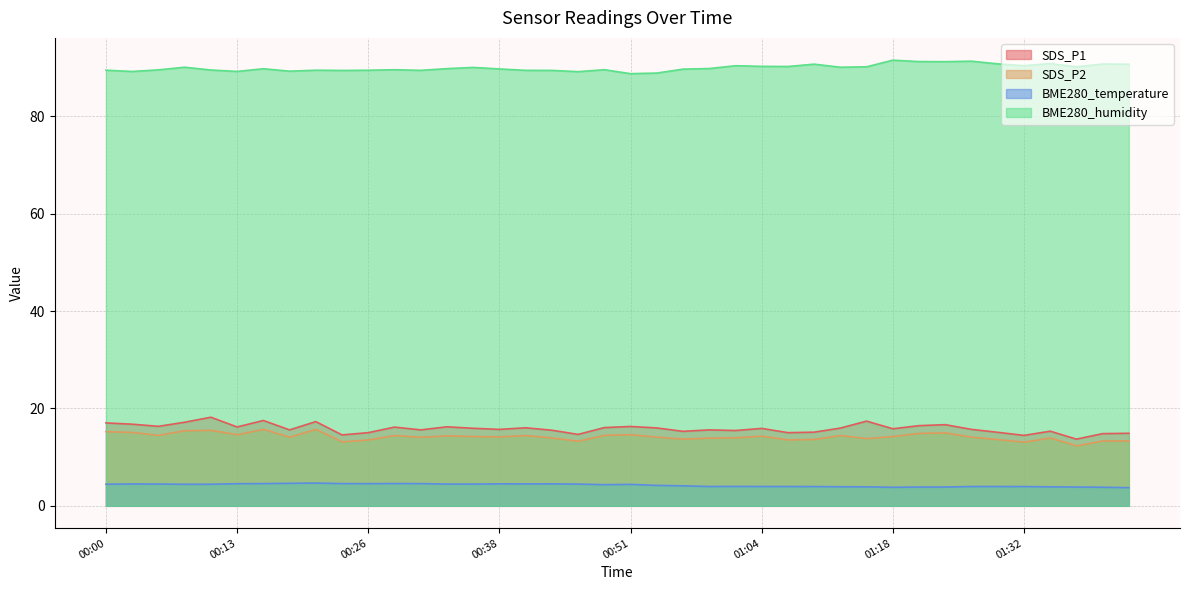

What are all the series names shown in the legend?

SDS_P1, SDS_P2, BME280_temperature, BME280_humidity